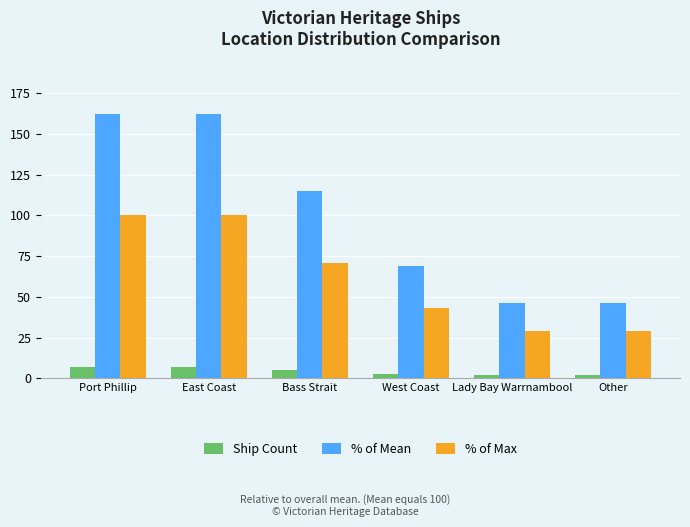

Rank the series at East Coast from lowest to highest value.

Ship Count, % of Max, % of Mean